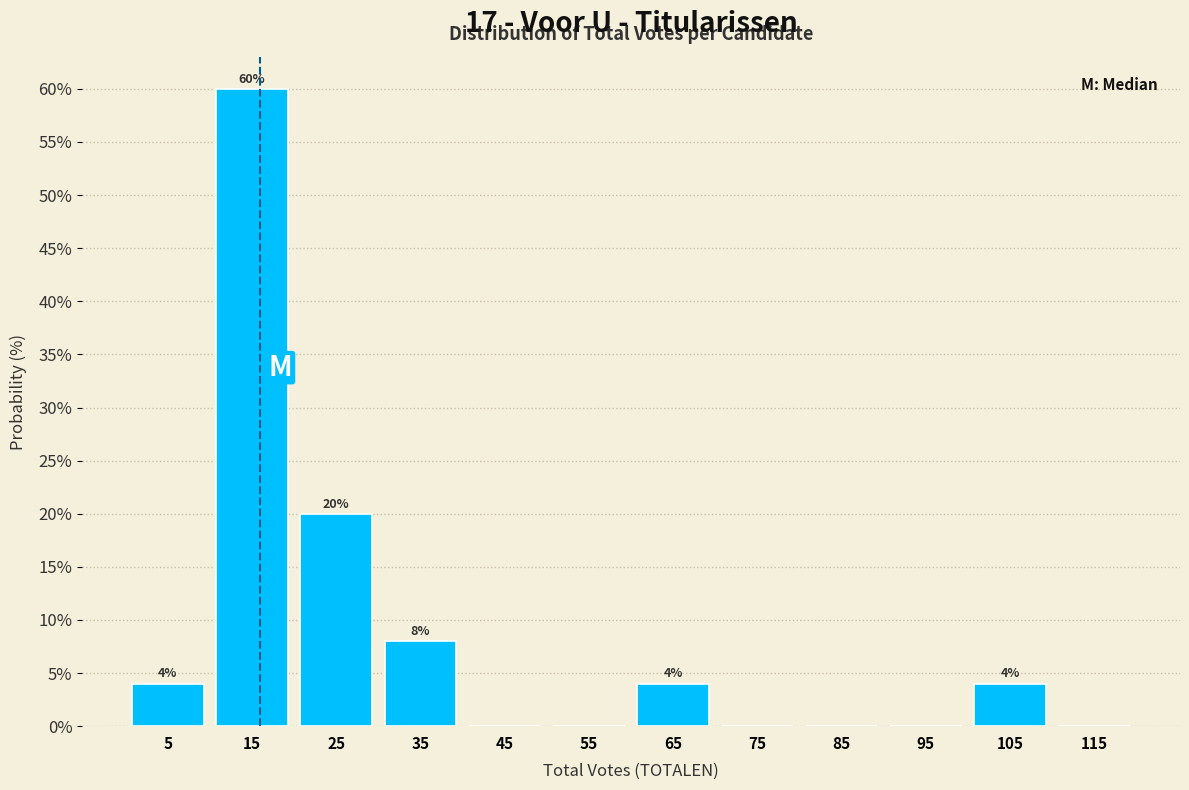

Which range on the x-axis has the tallest bar?

10 to 20